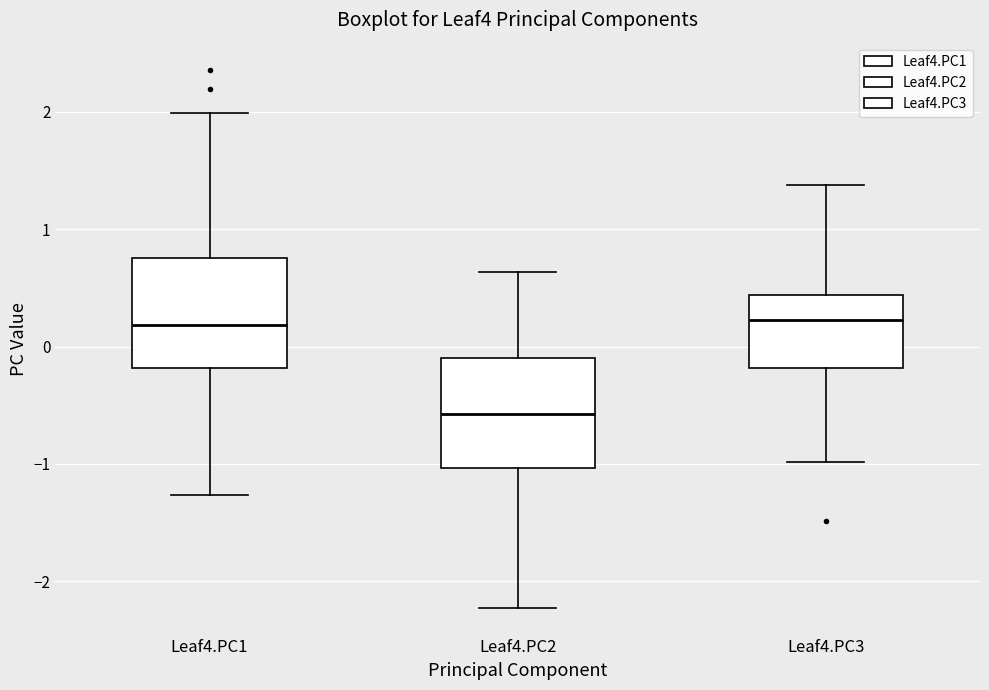

Reading left to right, transcribe this box plot: for each box, give where its median line is, the range the box spans, and where its two whiskers end, as read against the y-axis. The values are not printed on the chart, so give them approximately, as read against the axis.

Leaf4.PC1: median 0.2, box -0.2 to 0.8, whiskers -1.3 to 2.0
Leaf4.PC2: median -0.6, box -1.0 to -0.1, whiskers -2.2 to 0.6
Leaf4.PC3: median 0.2, box -0.2 to 0.4, whiskers -1.0 to 1.4